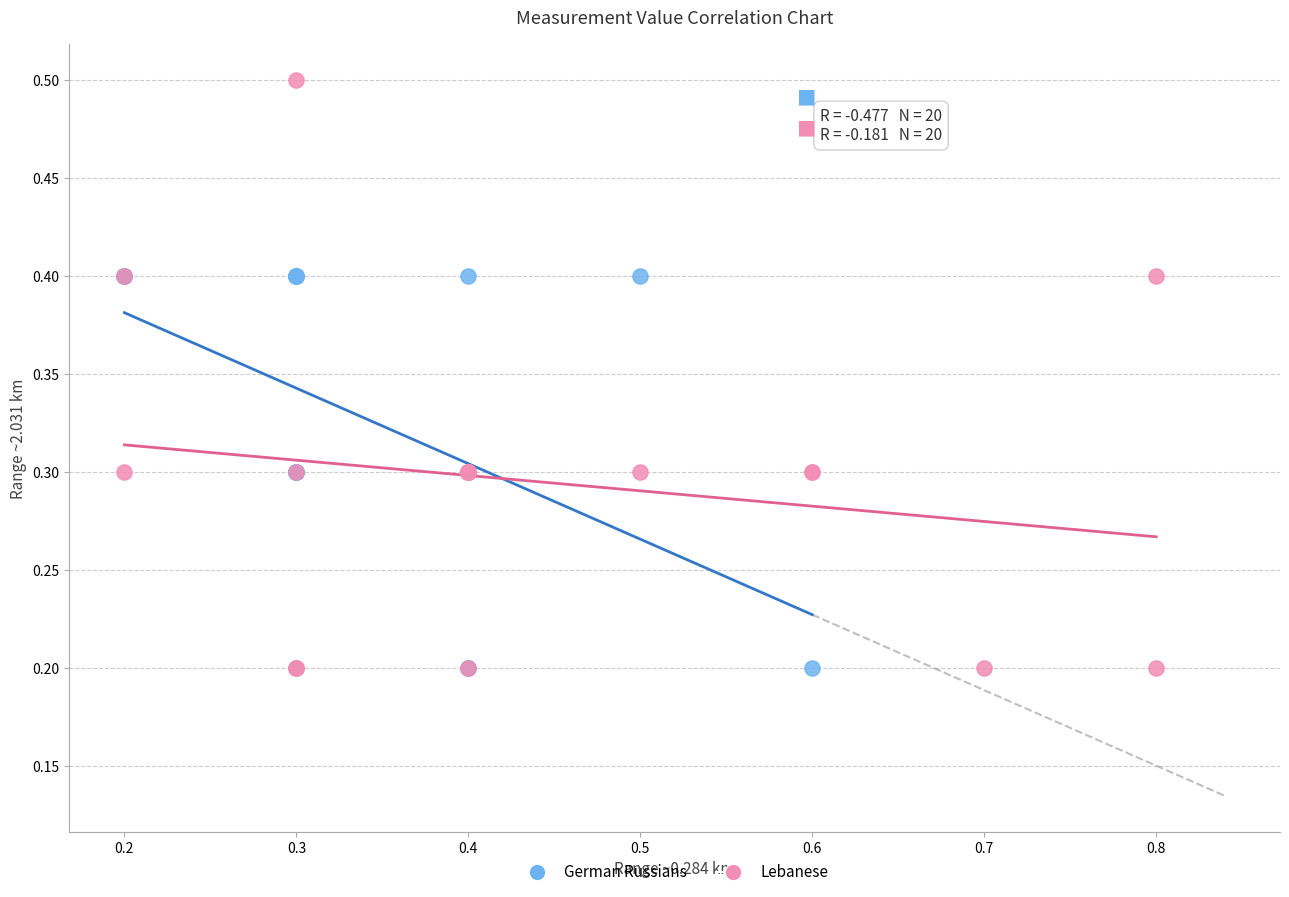

Which series has the widest spread of Y values?

Lebanese